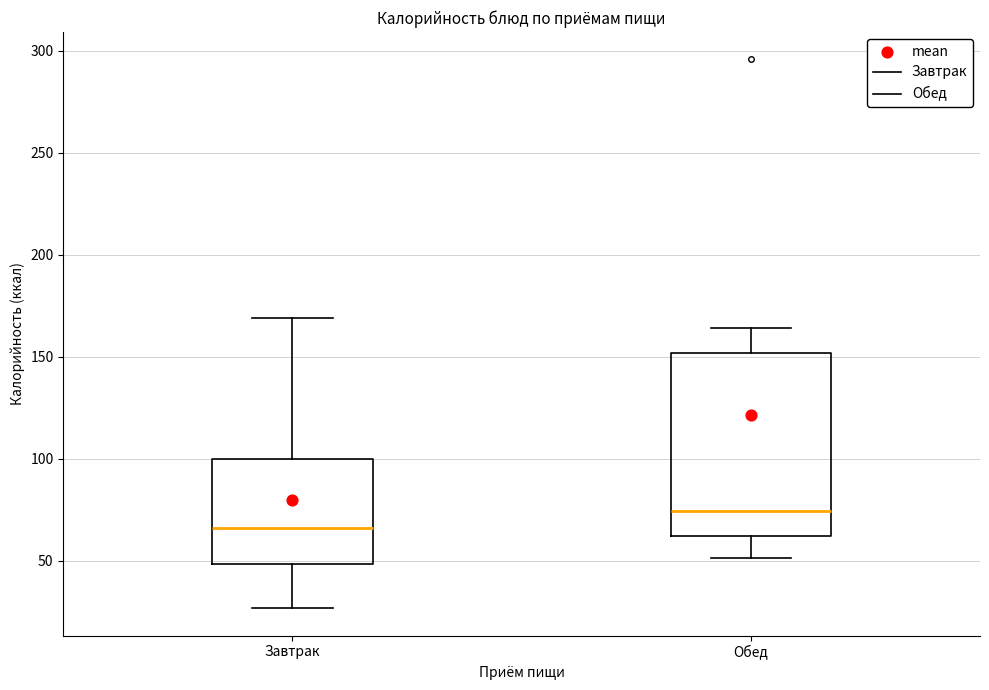

Reading left to right, read every box against the y-axis: the position of its median line, the range the box covers, and the ends of its whiskers. The values are not printed on the chart, so give them approximately, as read against the axis.

Завтрак: median 65, box 50 to 100, whiskers 25 to 170
Обед: median 75, box 60 to 150, whiskers 50 to 165